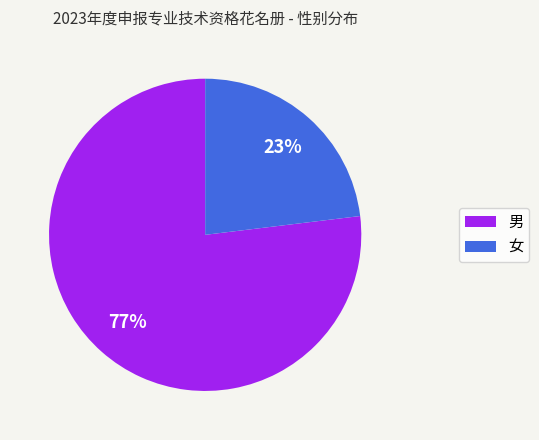

Is it true that 女 is 23% of the pie?

True